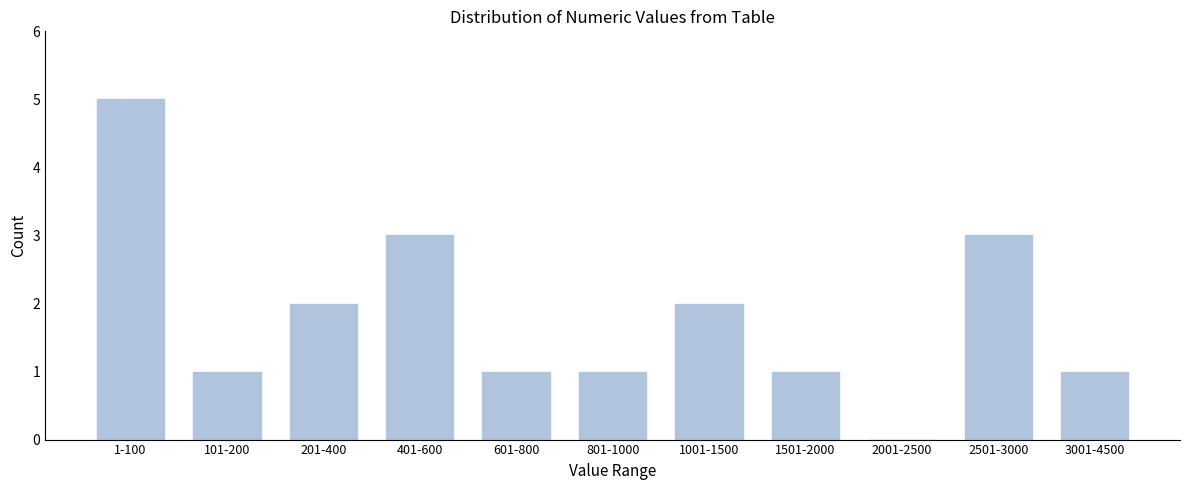

Reading right to left, transcribe all the data shown in this chart.

3001-4500=1	2501-3000=3	2001-2500=0	1501-2000=1	1001-1500=2	801-1000=1	601-800=1	401-600=3	201-400=2	101-200=1	1-100=5